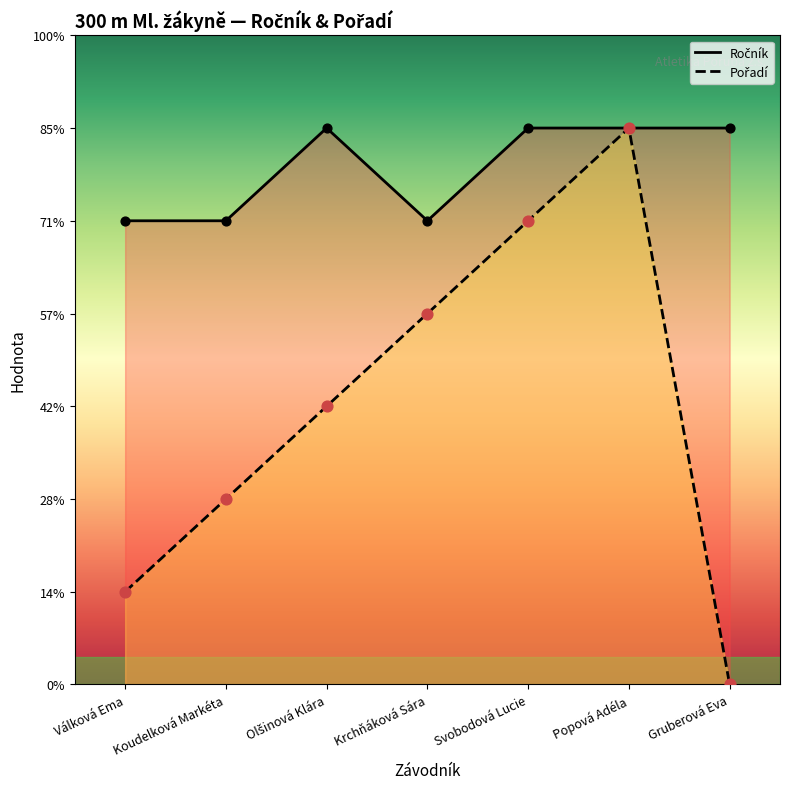

Which series contains the highest Y value?

Ročník